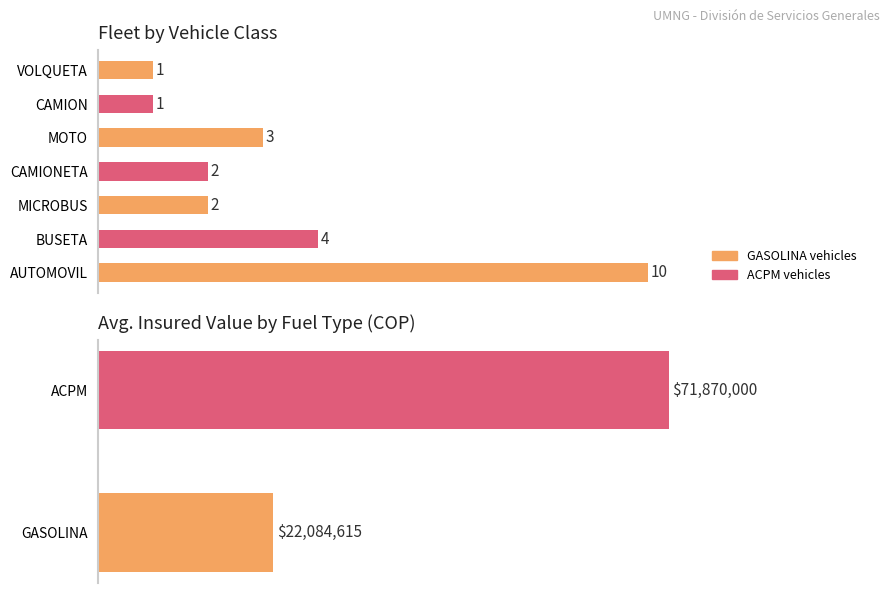

Where is the data nearest to the value 5?

BUSETA